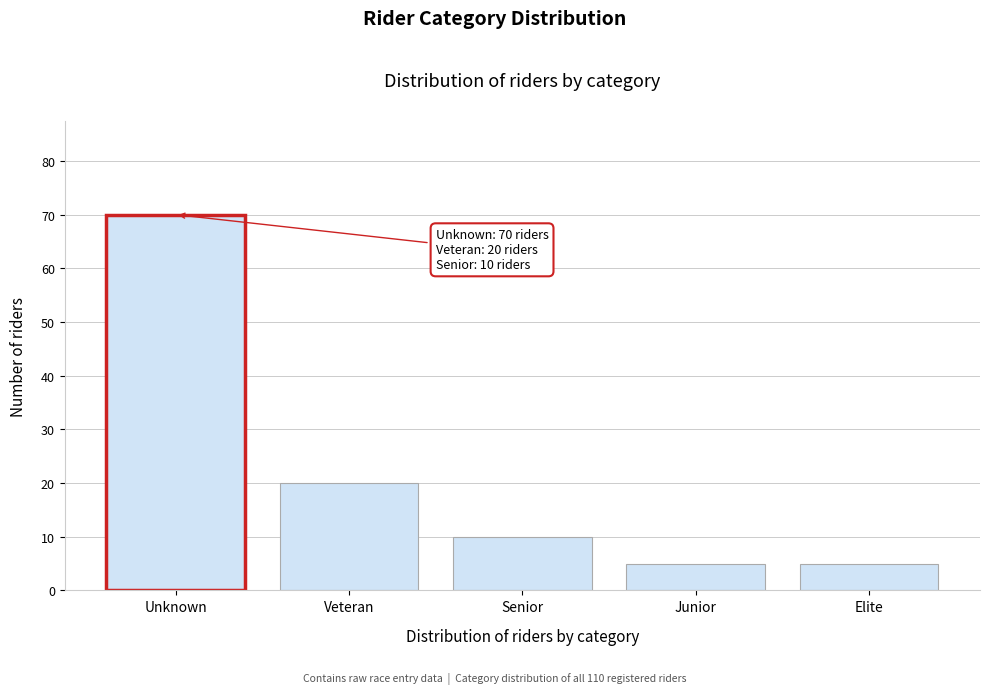

Reading right to left, list all the values displayed in this chart.

Elite=5	Junior=5	Senior=10	Veteran=20	Unknown=70